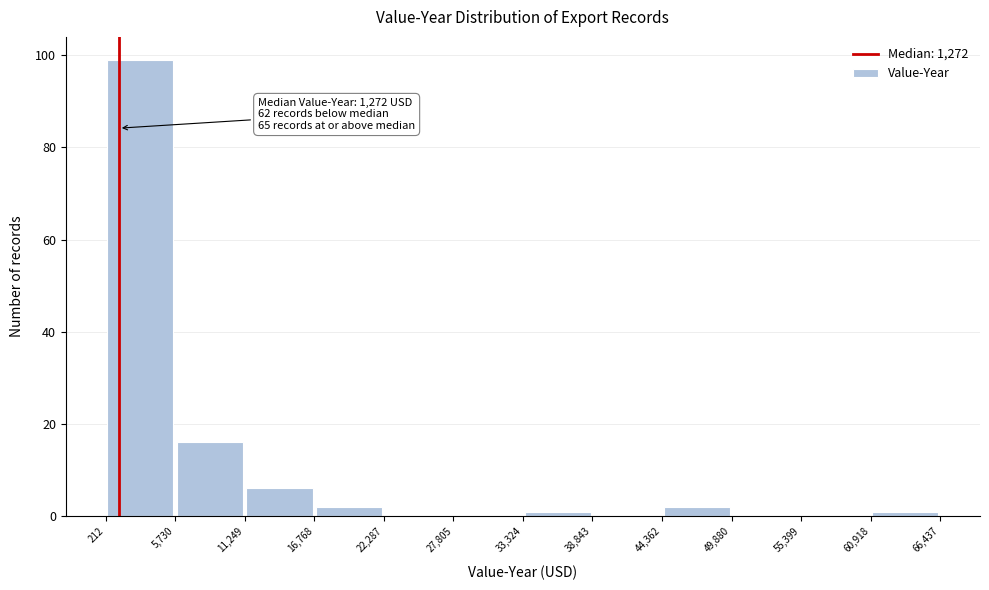

Which range on the x-axis has the tallest bar?

212 to 5,730